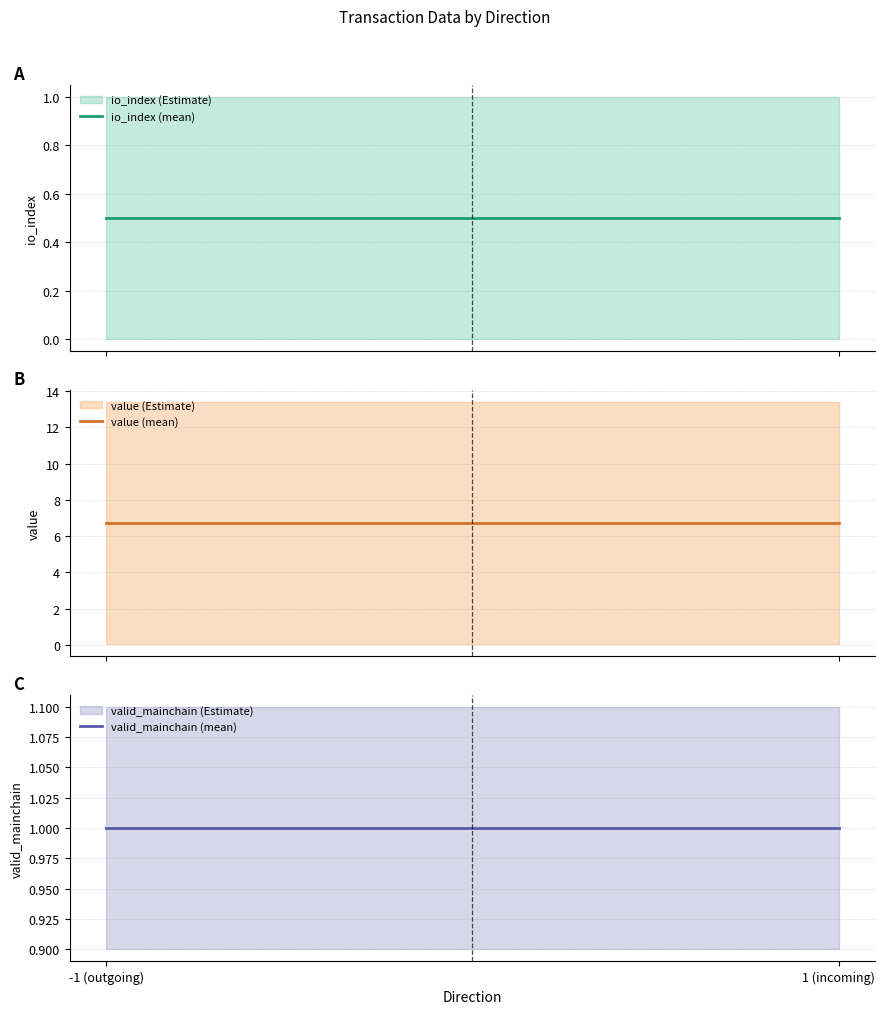

What position from the right is -1 (outgoing)?

2